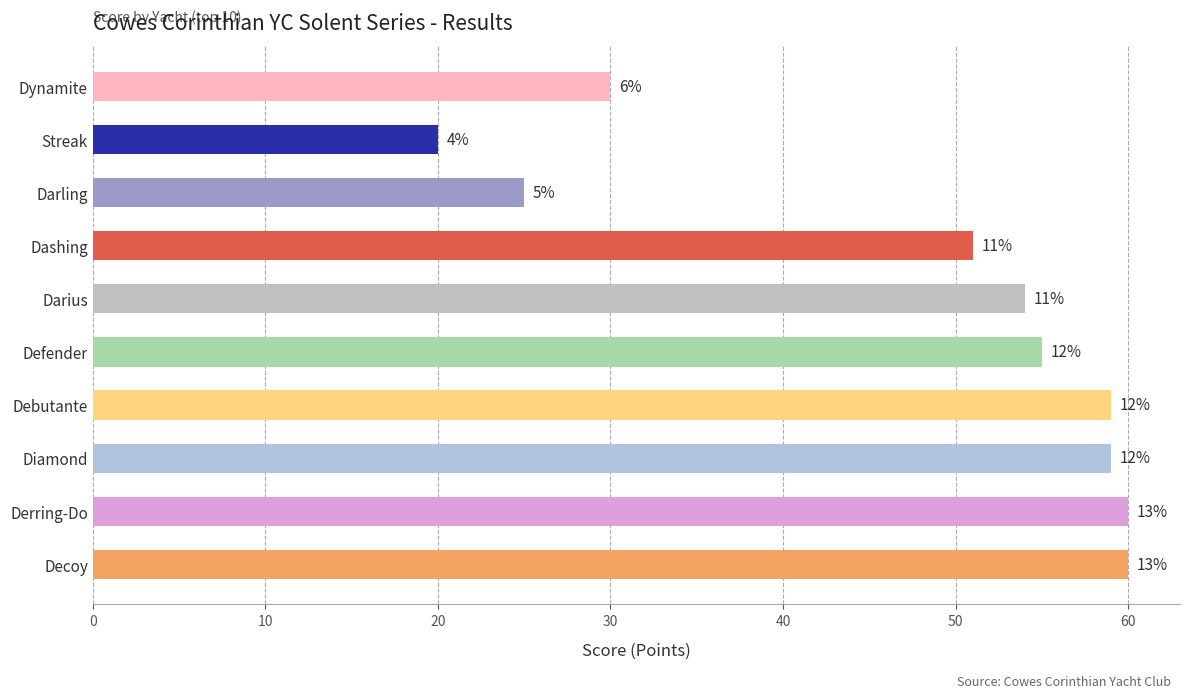

Does the chart contain any negative values?

No